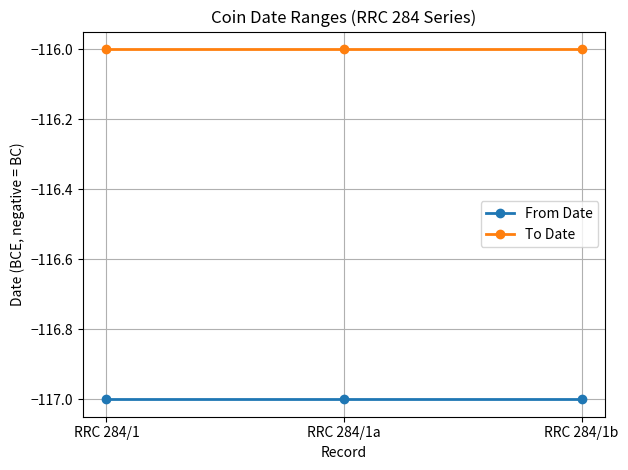

What is the smallest value displayed?

-117